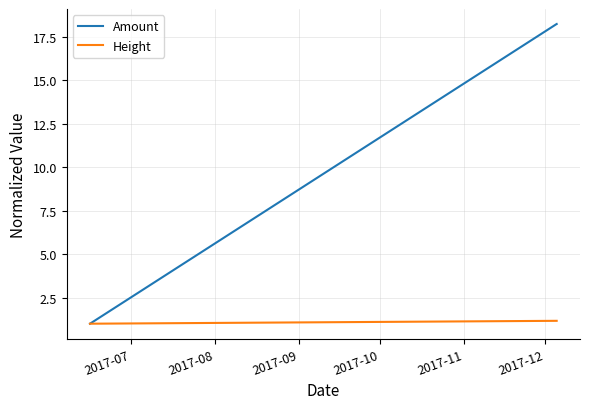

Which series has the largest total across all categories?

Amount